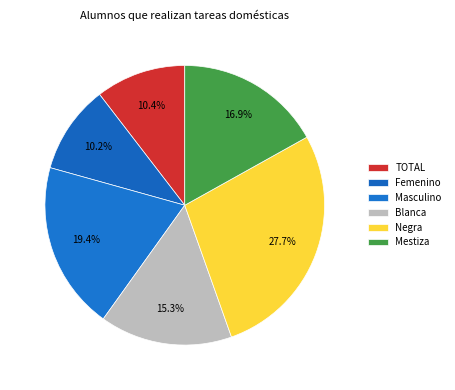

How many segments does this pie chart have?

6